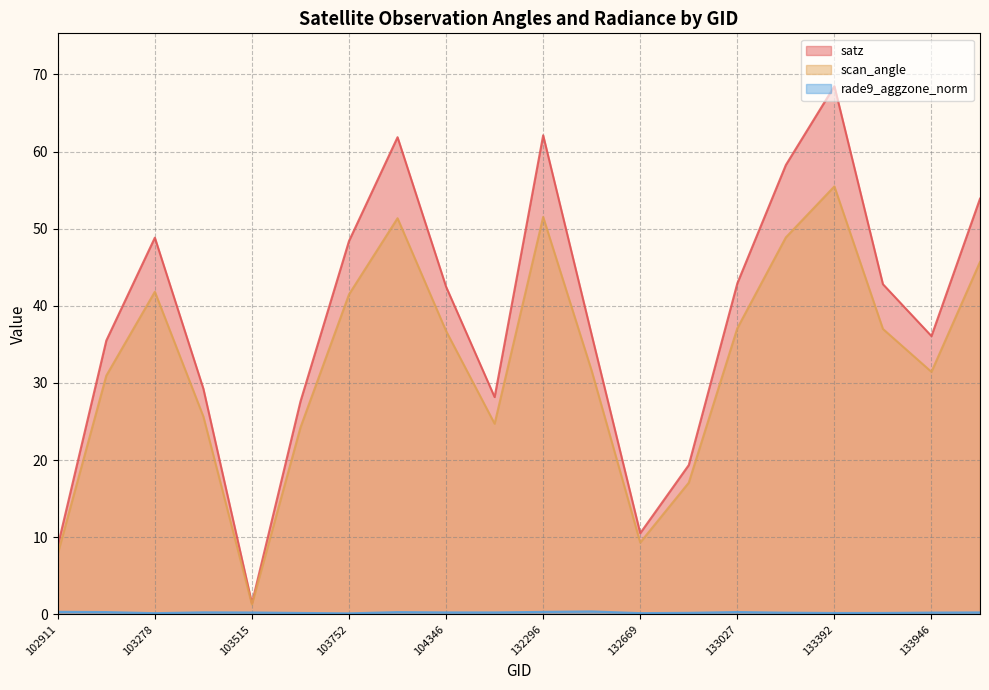

How many values in the scan_angle series are below 36?

10